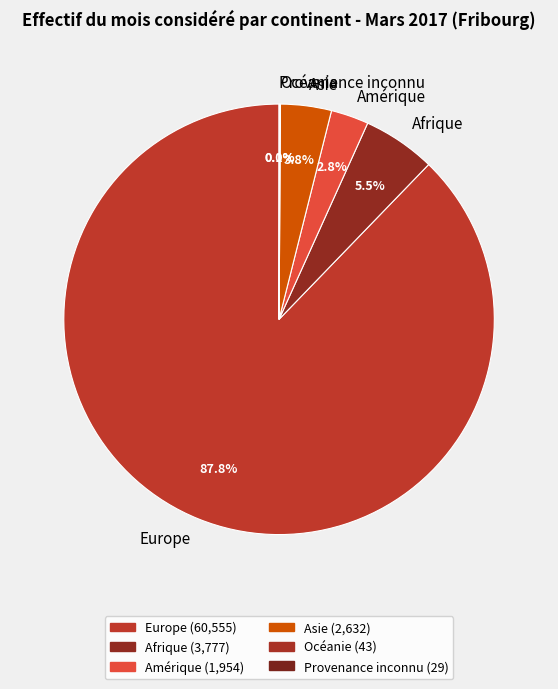

Is there a majority slice in this chart?

Yes